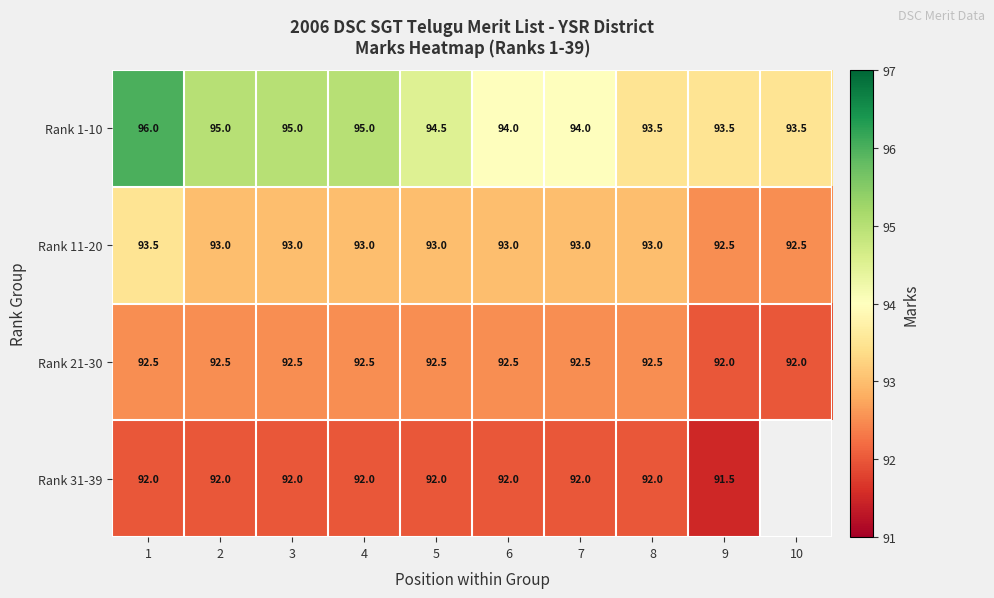

Rank the series at 6 from lowest to highest value.

Rank 31-39, Rank 21-30, Rank 11-20, Rank 1-10